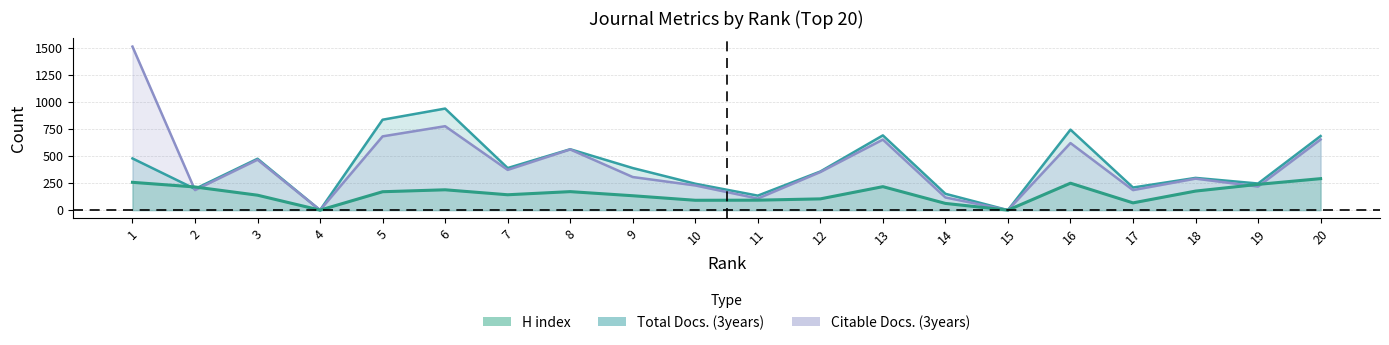

What is the total value across all series at 8?

1295